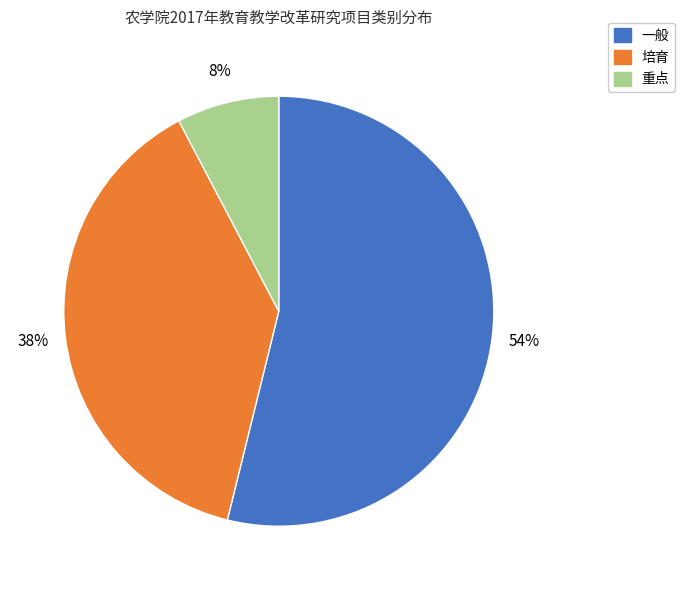

Which slice is the smallest?

重点